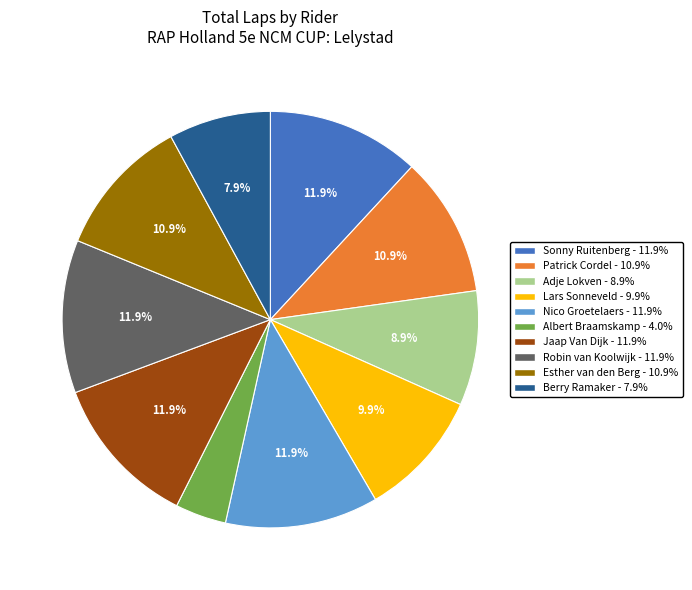

Do Albert Braamskamp and Adje Lokven together represent more than half of the pie?

No